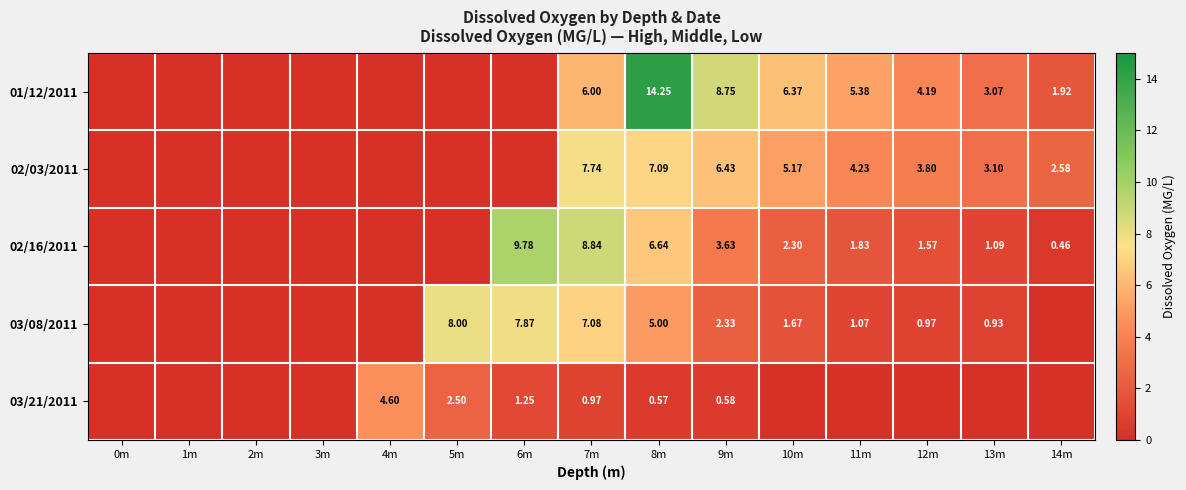

How many data points in 02/16/2011 are less than 1?

7